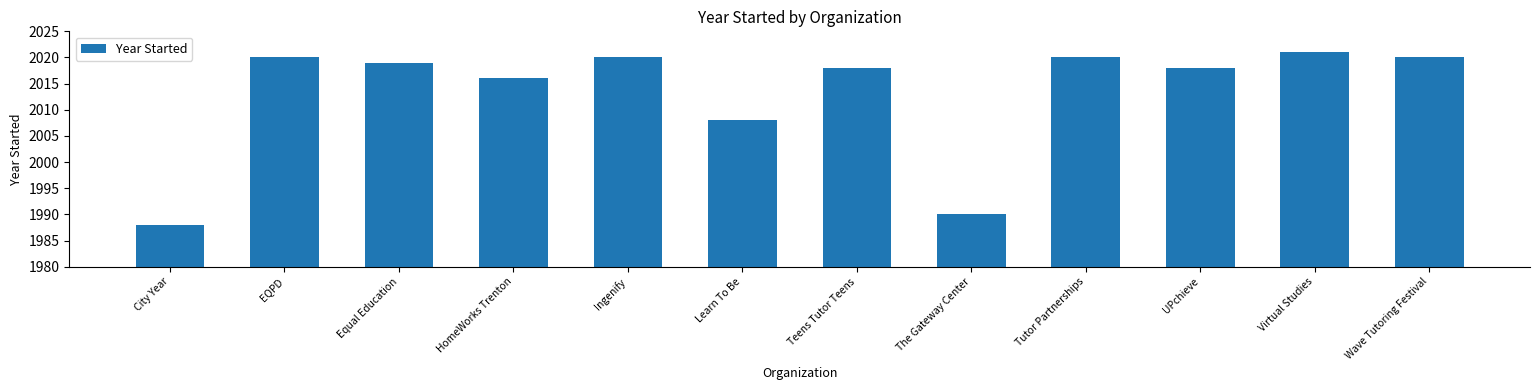

What is the label of the 8th bar from the left?

The Gateway Center